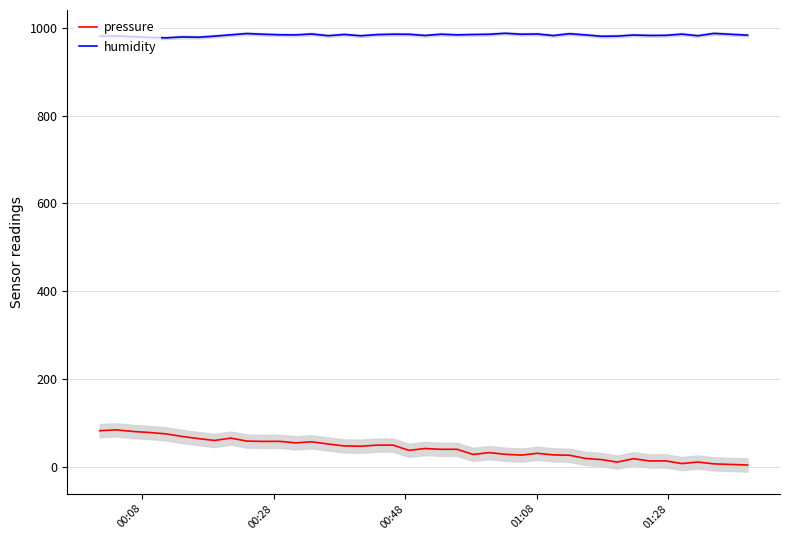

What is the sum of all humidity values?

39331.2